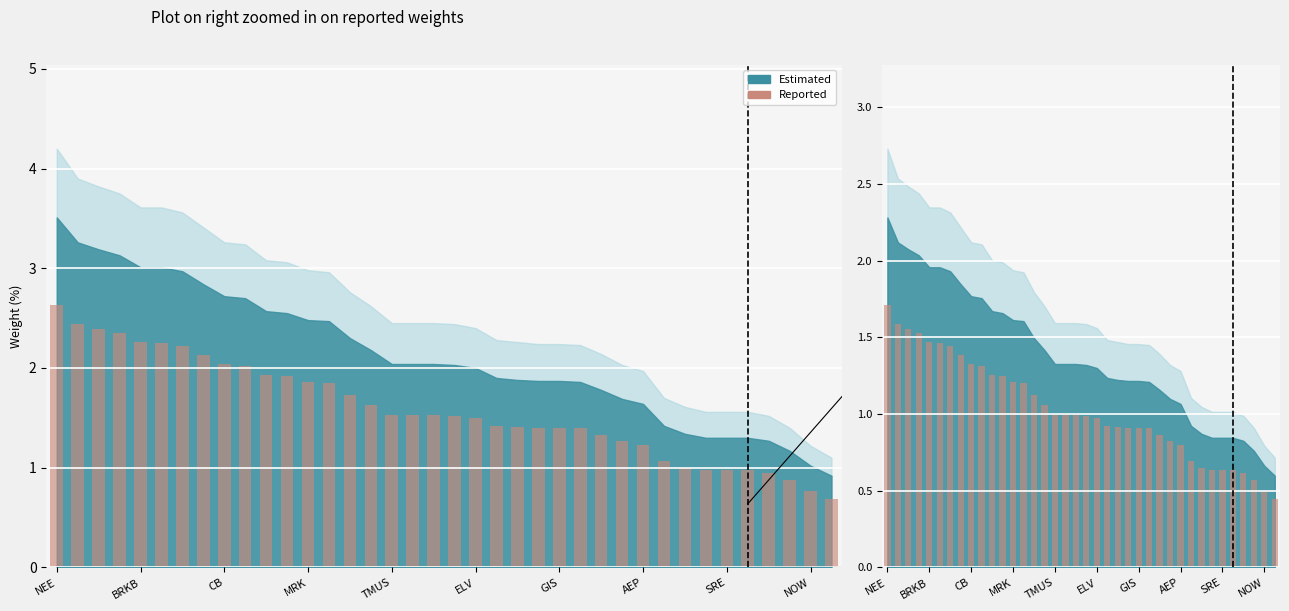

Where is the data nearest to the value 1?

TMUS